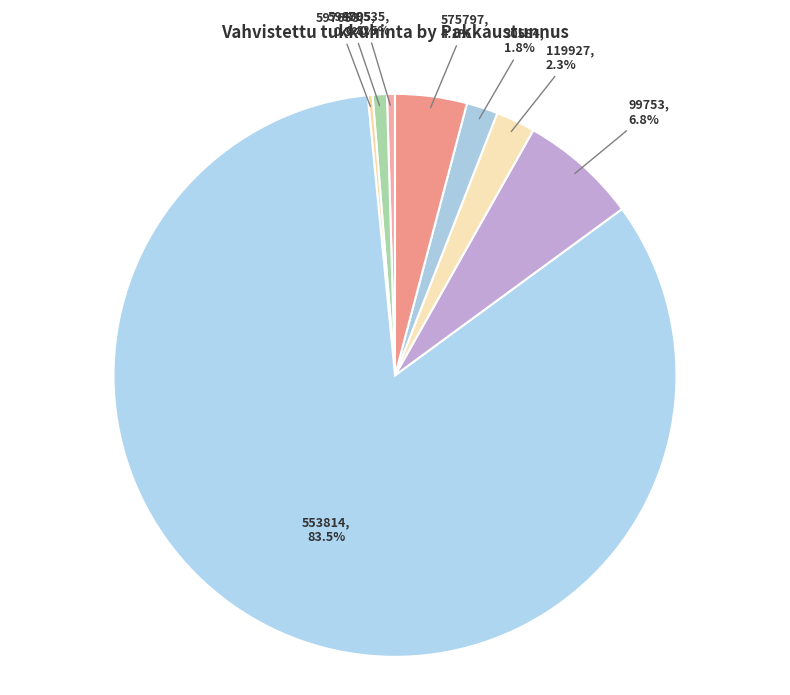

Does 99753 represent more than half of the total?

No